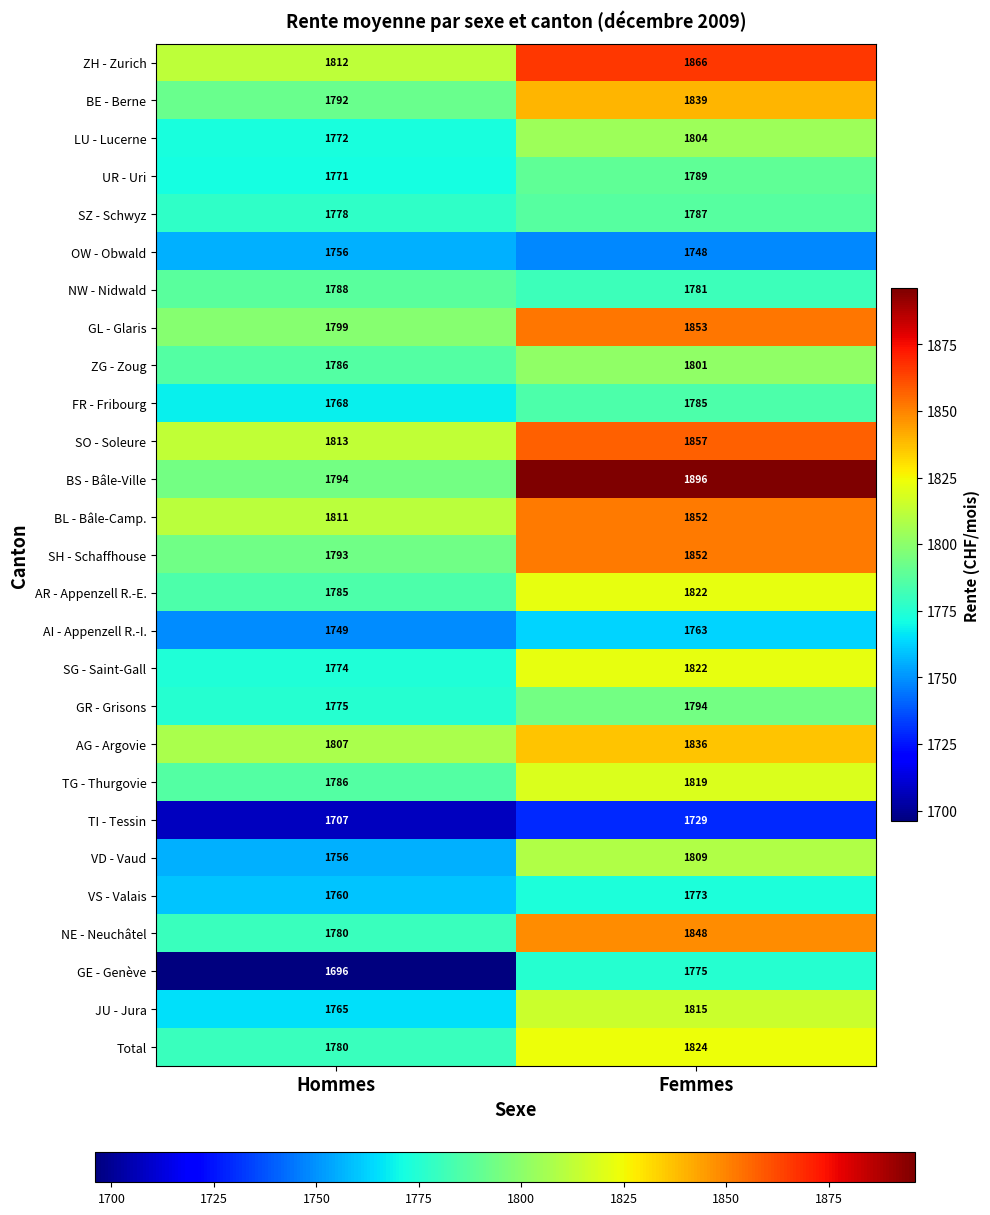

Which series has the largest range (max minus min)?

BS - Bâle-Ville